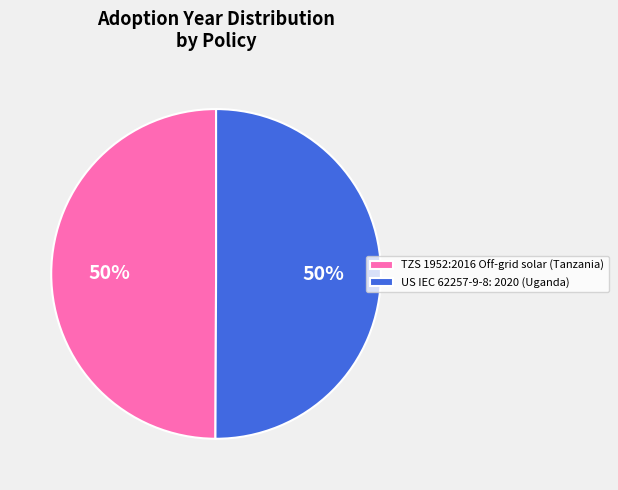

How many slices are in this pie chart?

2